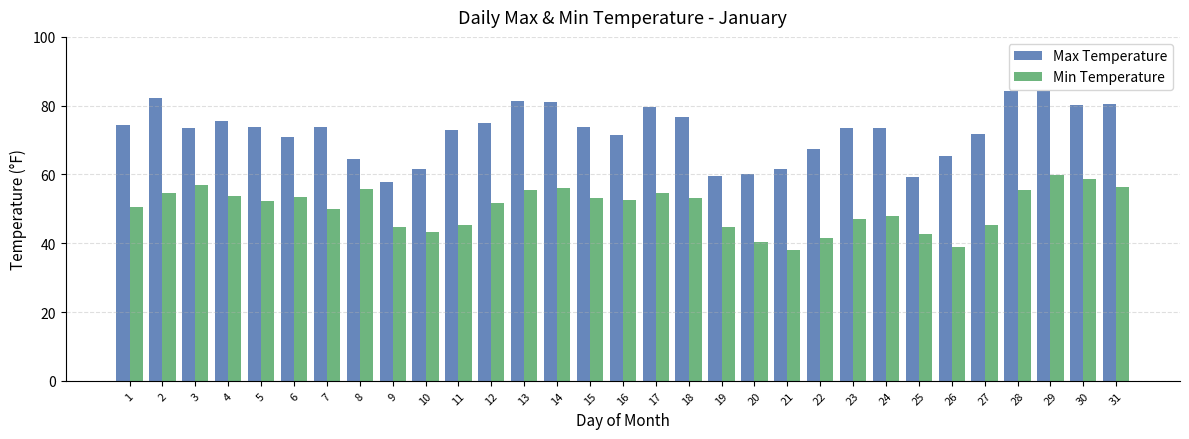

Which category has the highest value in the Min Temperature series?

29